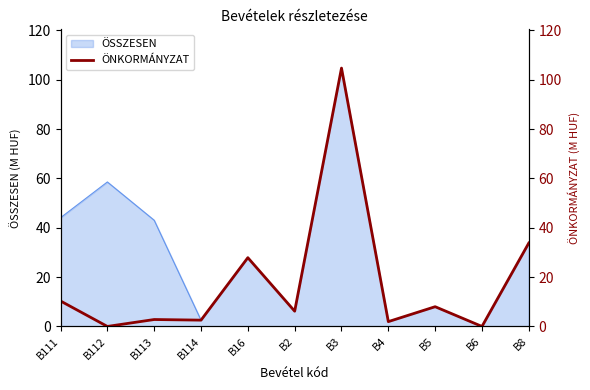

Where does the data first go above 6?

B111